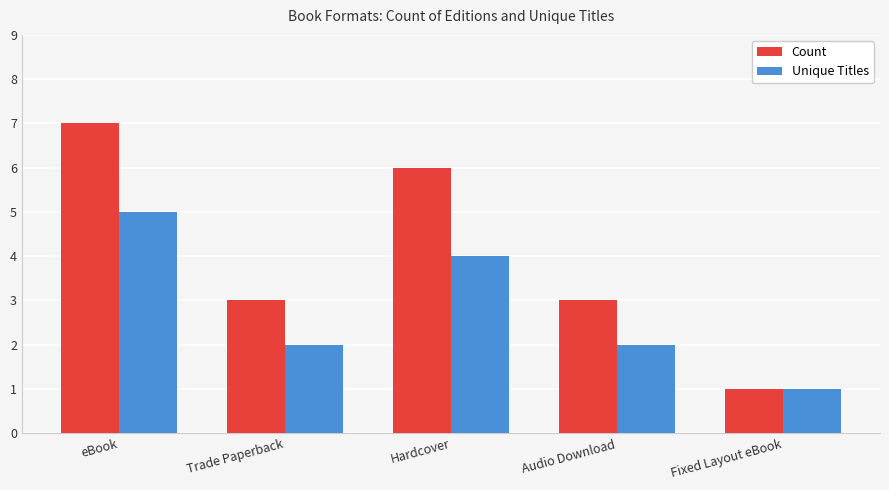

At which label does Unique Titles first exceed 2?

eBook